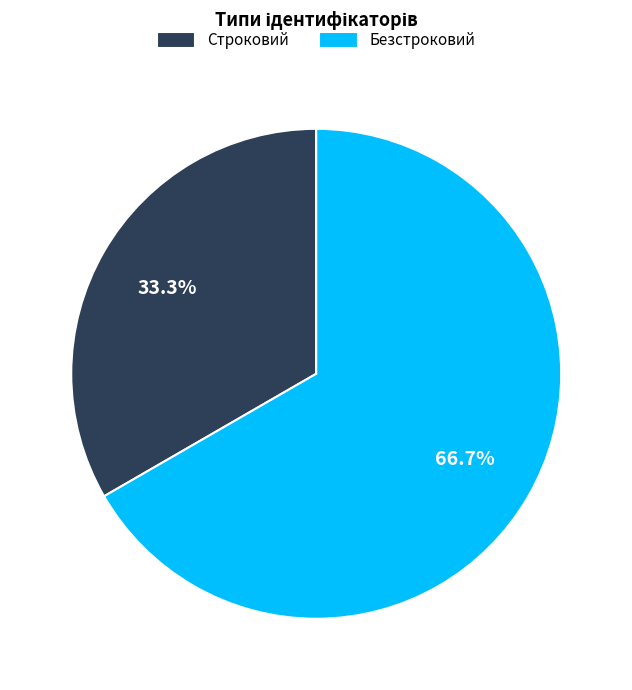

How many slices are in this pie chart?

2